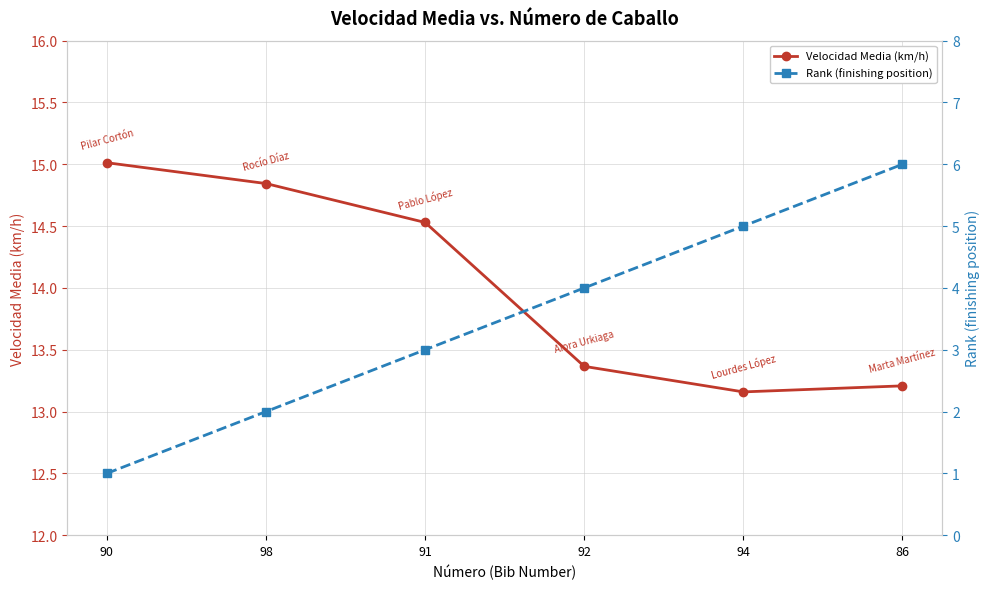

The Rank (finishing position) series shows 9.8 at 86. True or false?

False